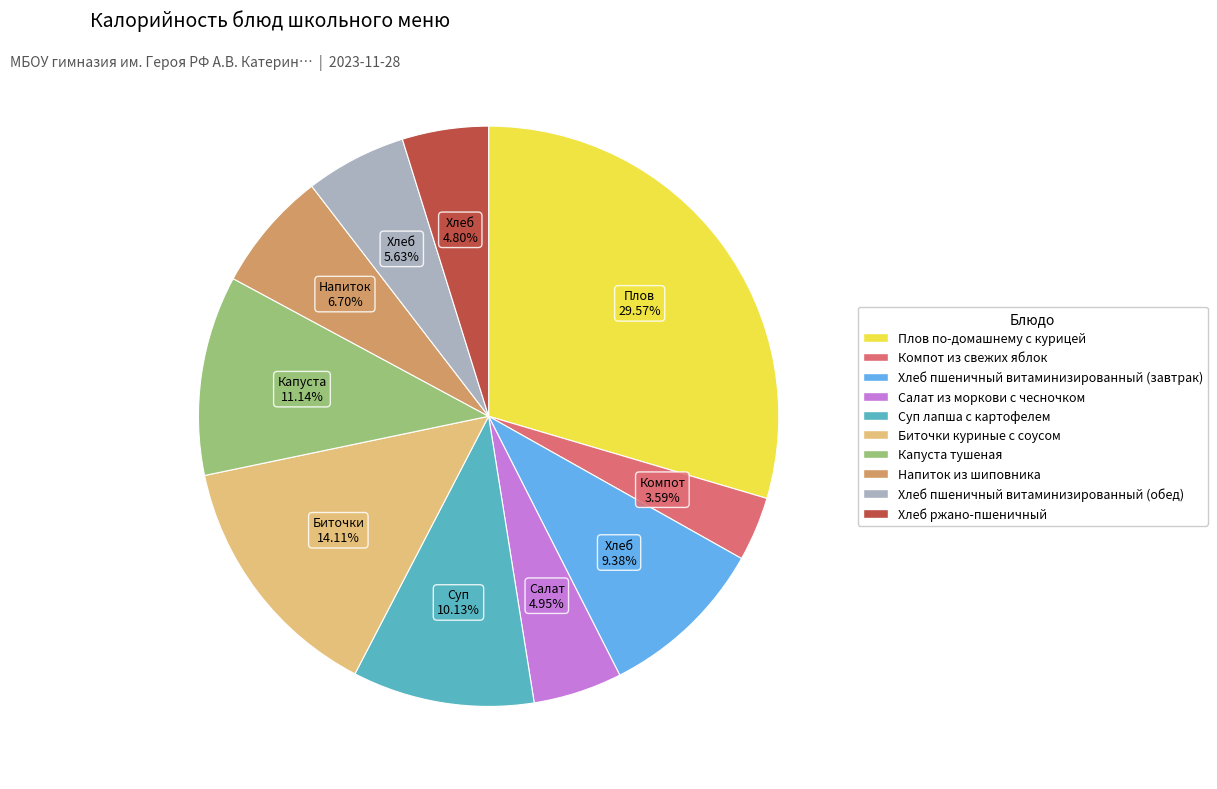

Is it true that Компот из свежих яблок is 4% of the pie?

True